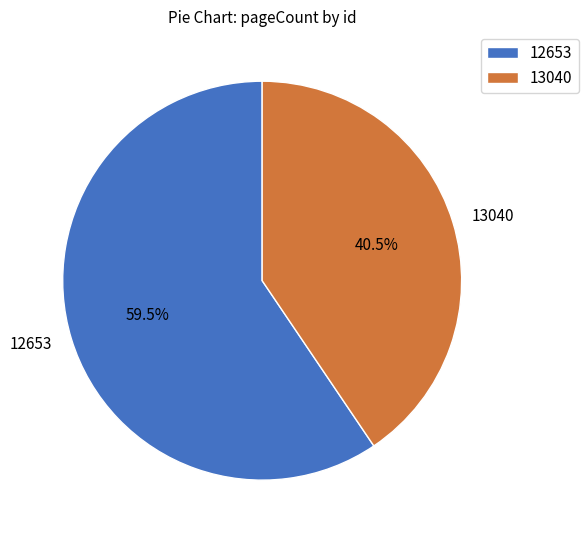

True or false: 12653 accounts for 50% of the total.

False